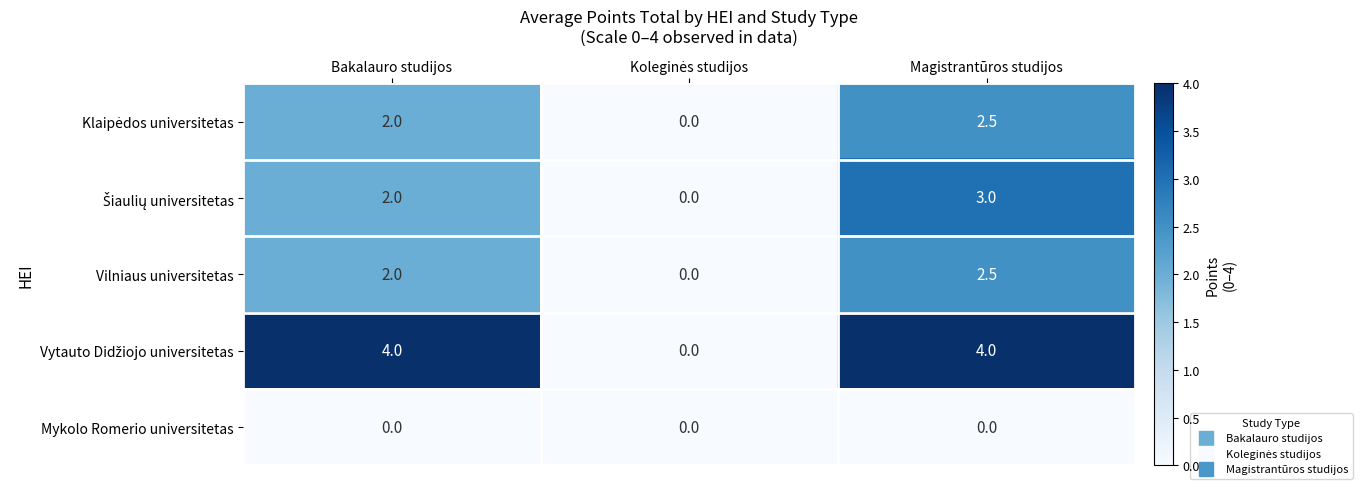

At which category is the sum across all series the highest?

Magistrantūros studijos